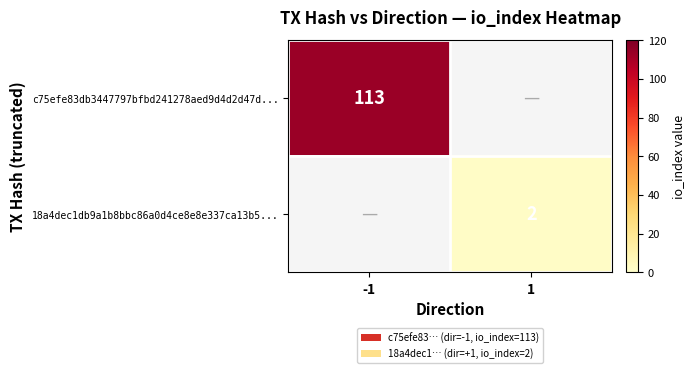

The c75efe83db3447797bfbd241278aed9d4d2d47d... series shows 113 at -1. True or false?

True